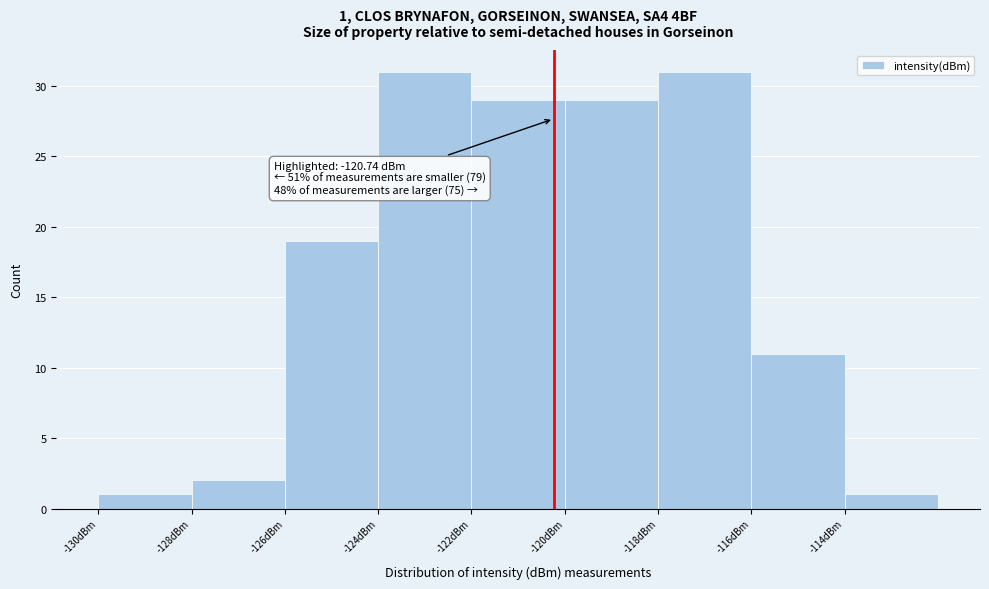

Reading right to left, extract all data points from this chart.

-114dBm=1	-116dBm=11	-118dBm=31	-120dBm=29	-122dBm=29	-124dBm=31	-126dBm=19	-128dBm=2	-130dBm=1